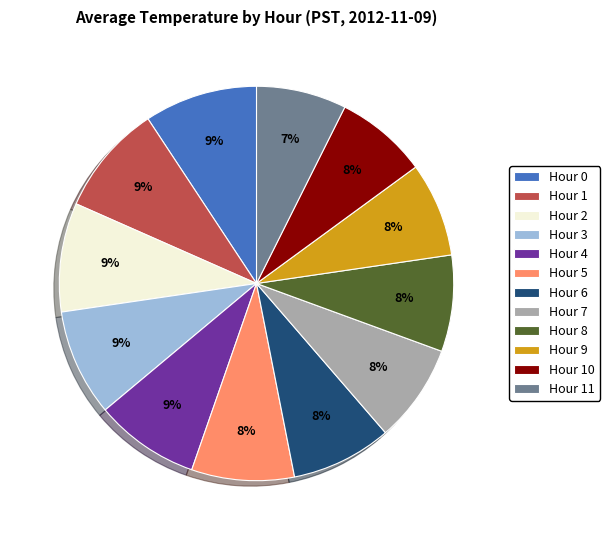

The Hour 3 slice represents 1% of the pie. True or false?

False